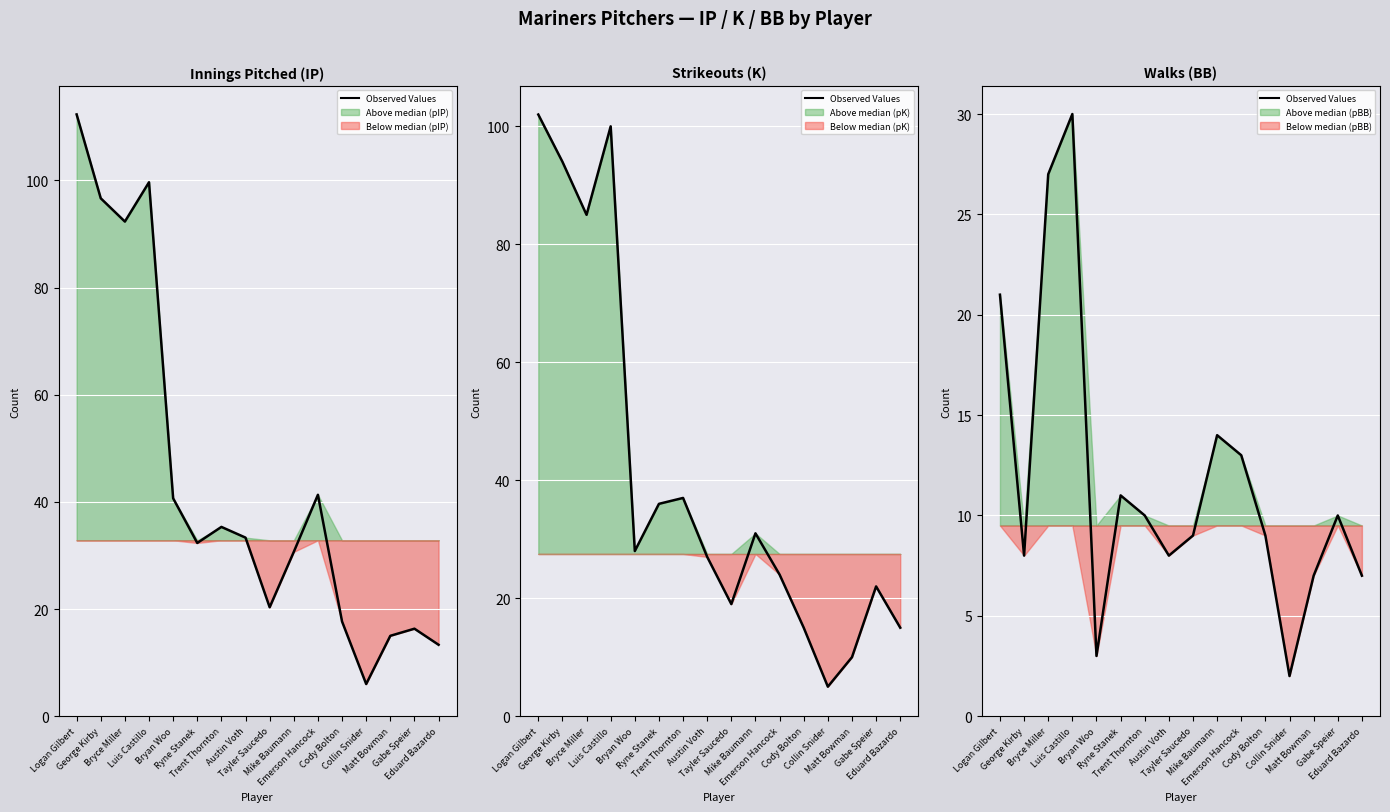

Which category has the highest value across all series?

Luis Castillo